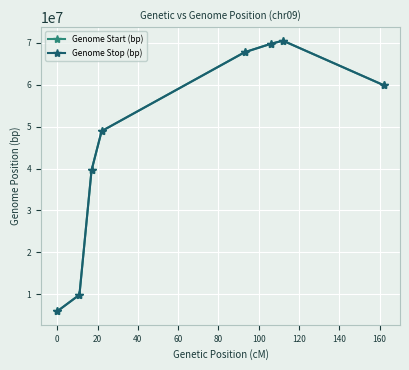

What is the value of the Genome Start (bp) point at the 2nd from the left?

9853267